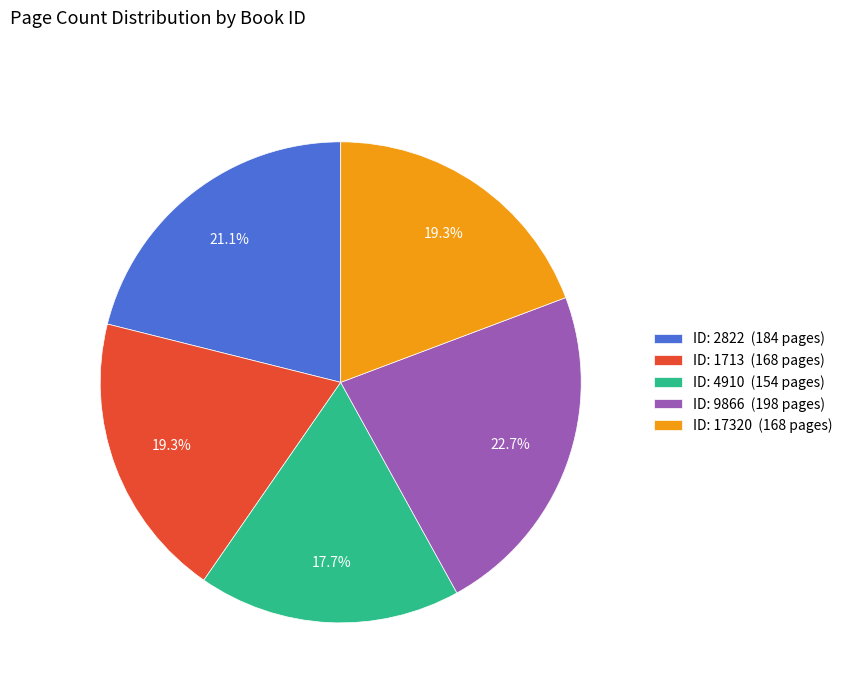

Is there any slice that represents more than half of the pie?

No